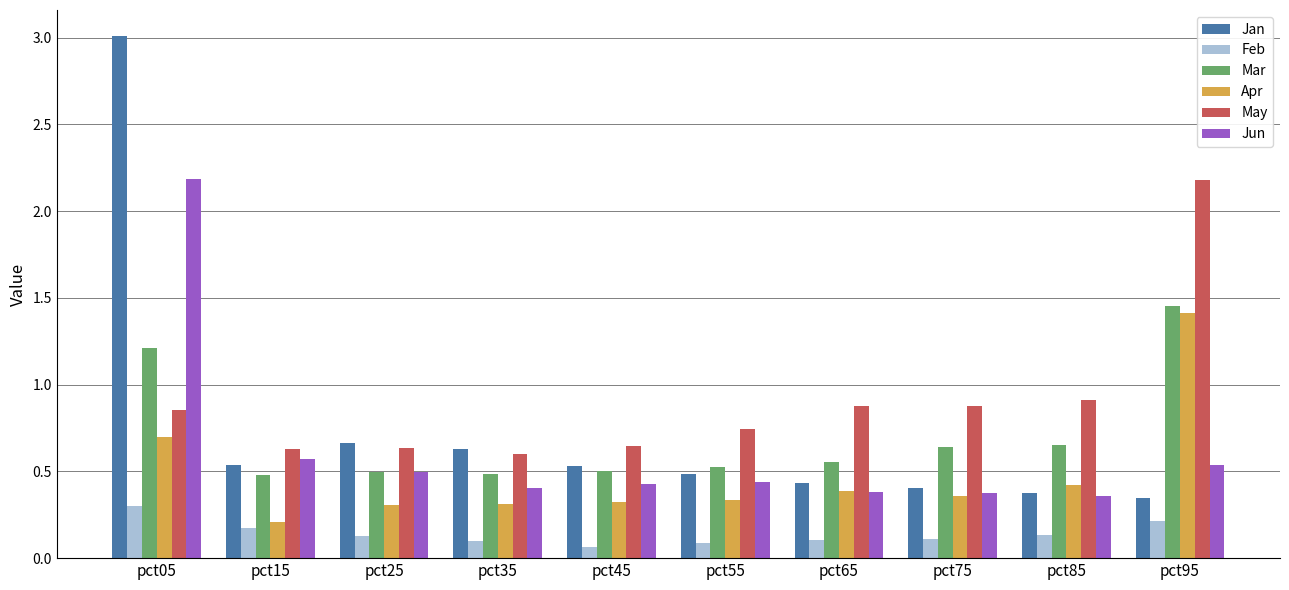

Count the number of data series in this chart.

6